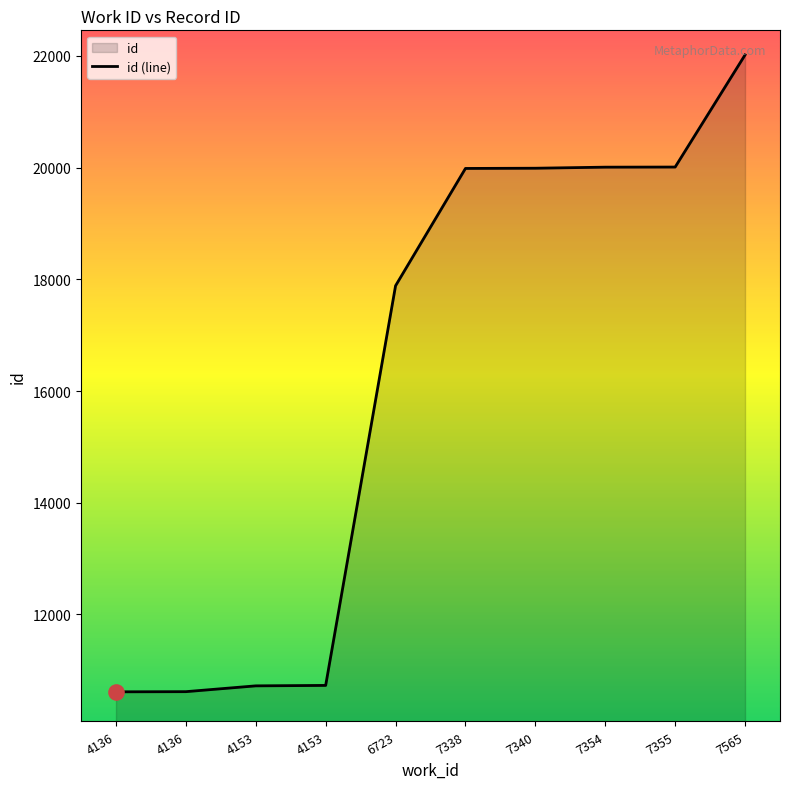

Between 7338 and 7355, which is larger?

7355